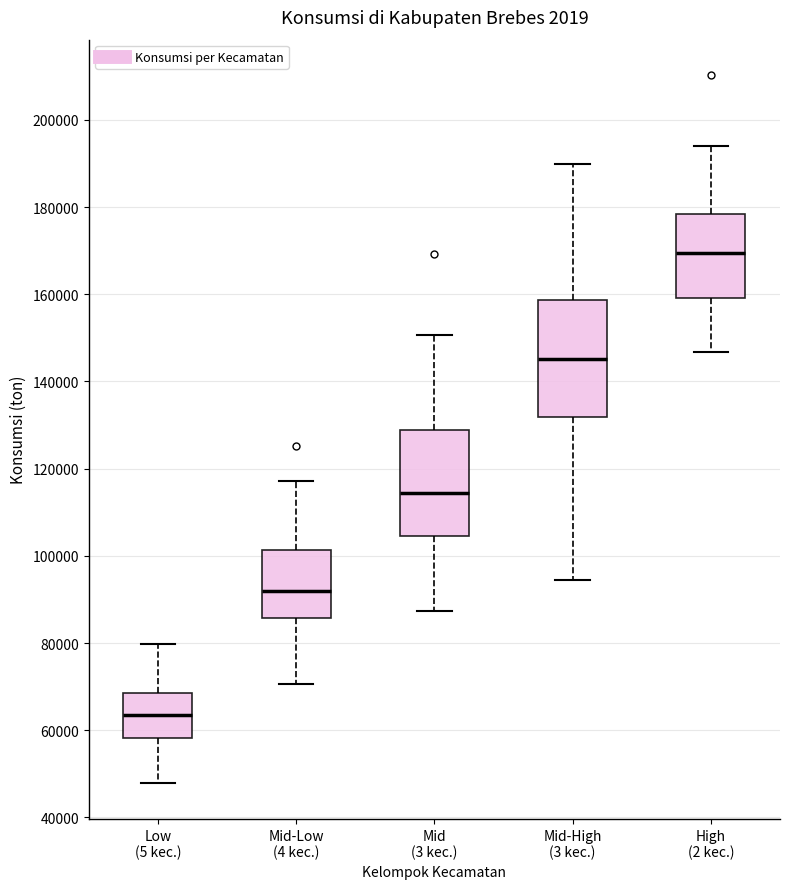

Reading left to right, transcribe this box plot: for each box, give where its median line is, the range the box spans, and where its two whiskers end, as read against the y-axis. The values are not printed on the chart, so give them approximately, as read against the axis.

Low (5 kec.): median 64000, box 58000 to 68000, whiskers 48000 to 80000
Mid-Low (4 kec.): median 92000, box 86000 to 102000, whiskers 70000 to 118000
Mid (3 kec.): median 114000, box 104000 to 128000, whiskers 88000 to 150000
Mid-High (3 kec.): median 146000, box 132000 to 158000, whiskers 94000 to 190000
High (2 kec.): median 170000, box 160000 to 178000, whiskers 146000 to 194000